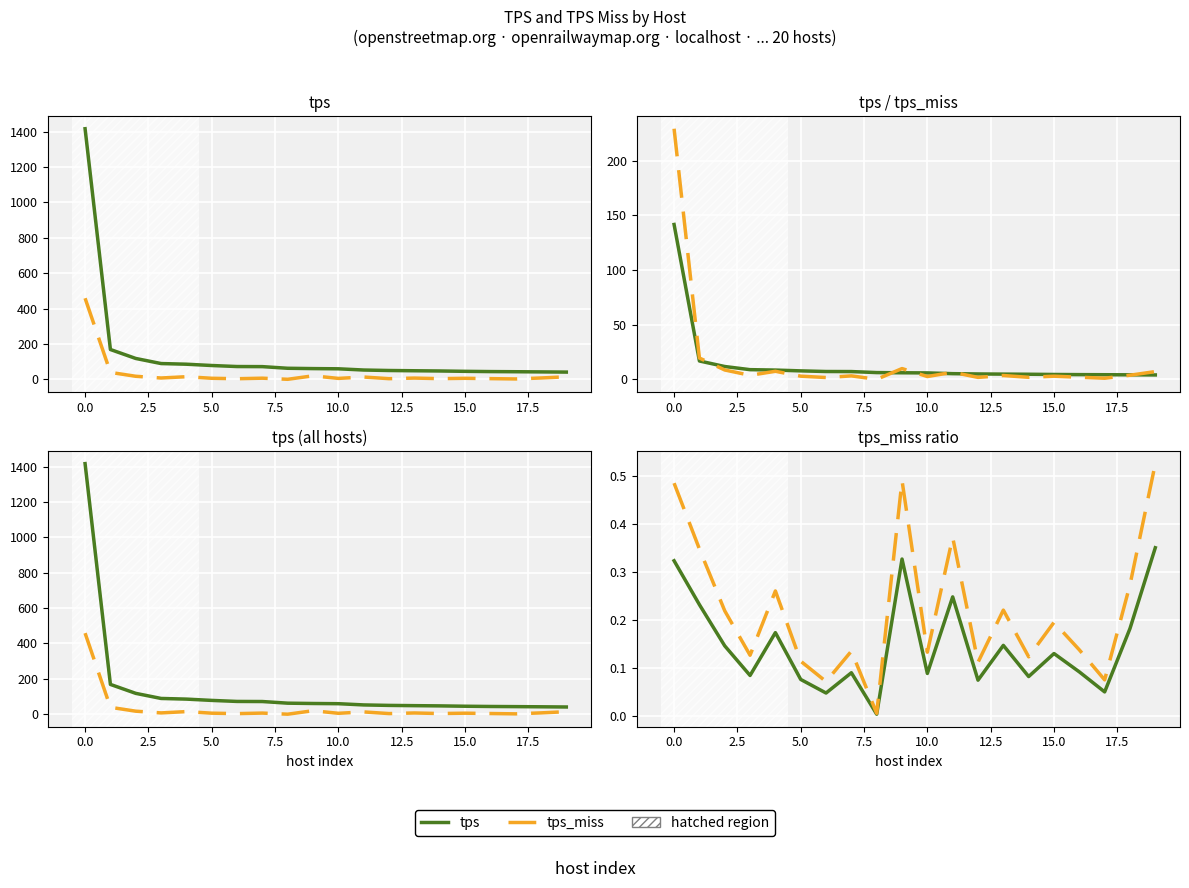

Is it true that tps_miss equals 10.3 at 5.0?

False